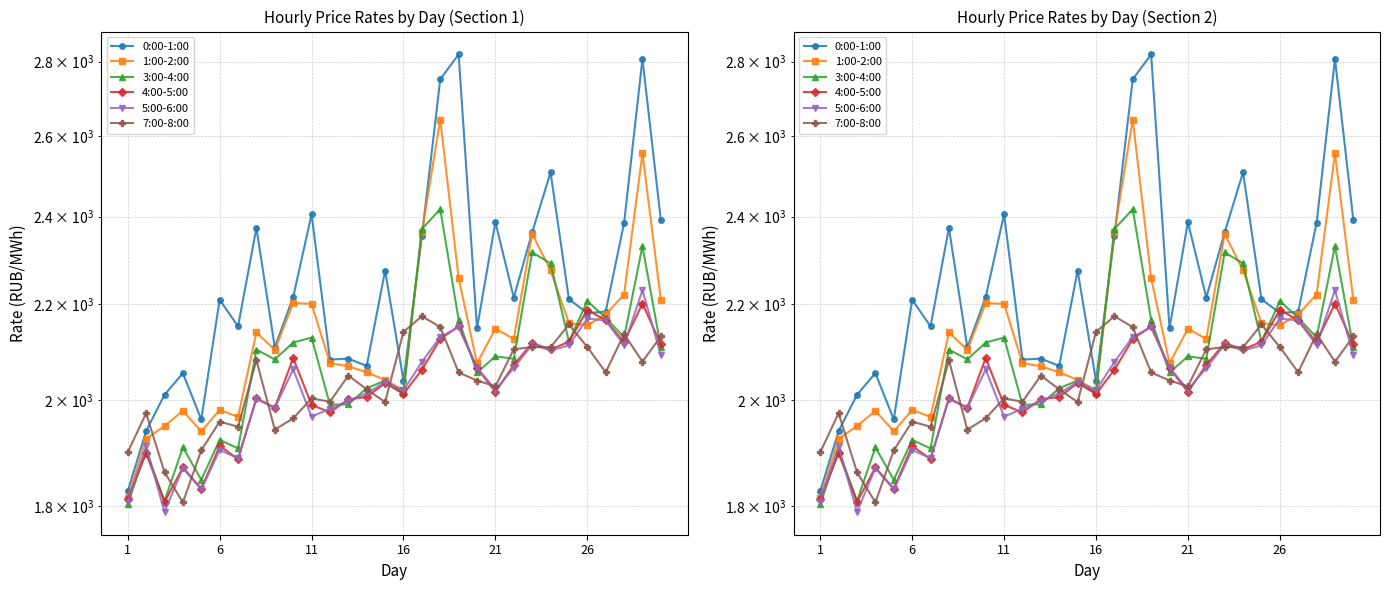

What are all the series names shown in the legend?

0:00-1:00, 1:00-2:00, 3:00-4:00, 4:00-5:00, 5:00-6:00, 7:00-8:00